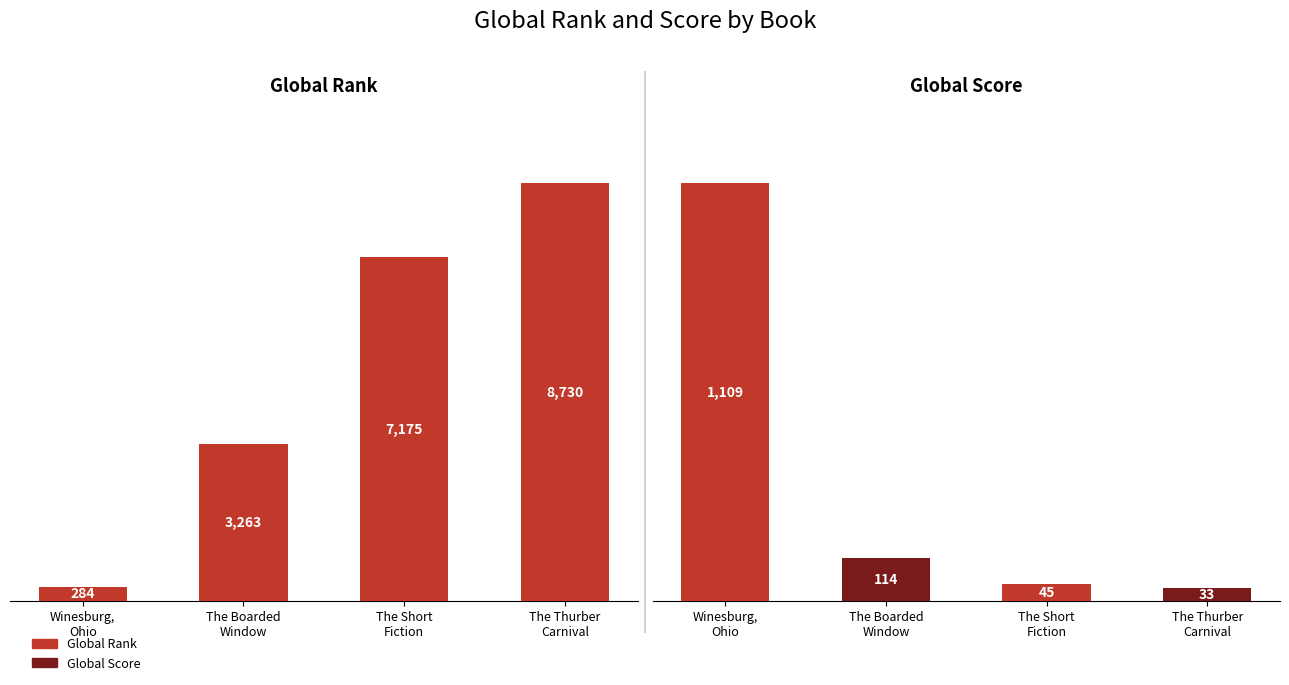

Which series changed the most between Winesburg,
Ohio and The Short
Fiction?

Global Rank